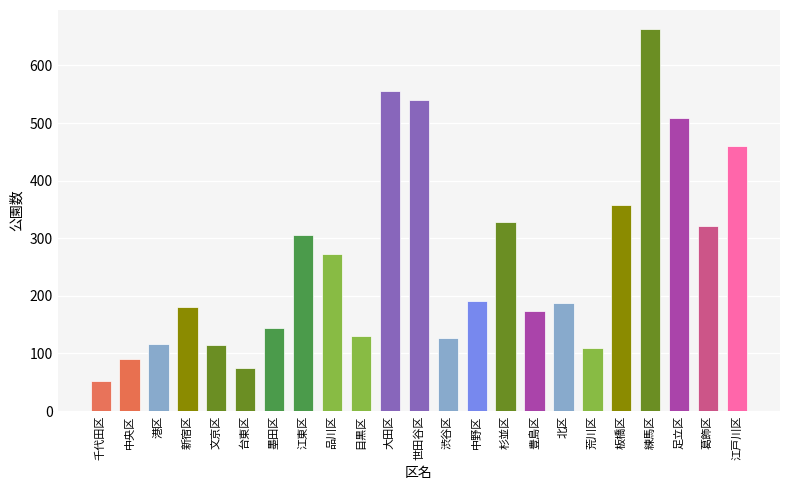

At which label is the value closest to 358?

板橋区